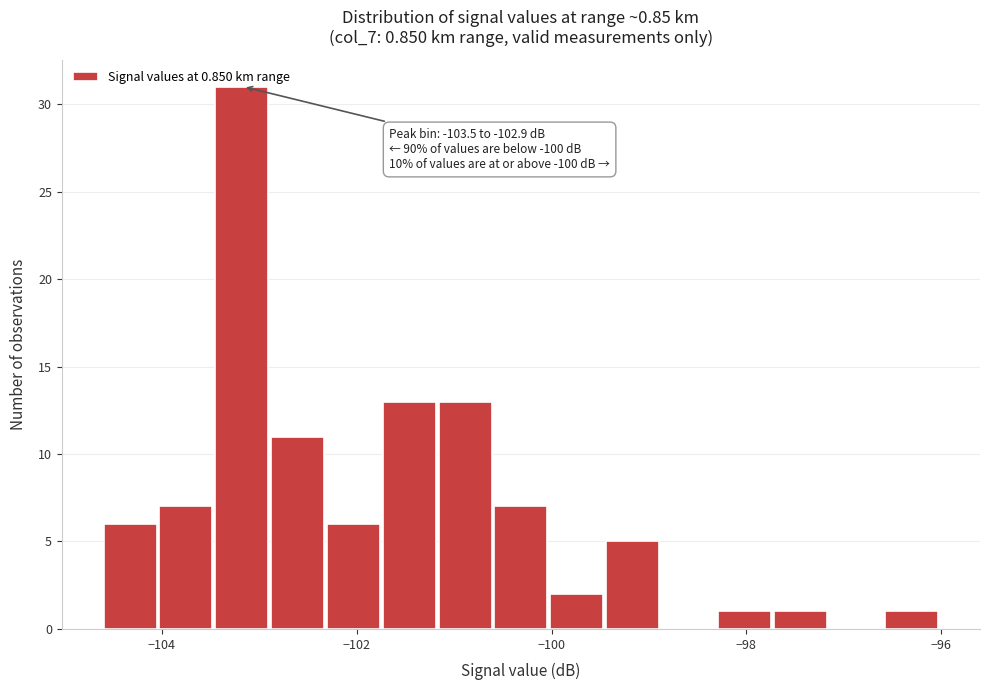

Around what value on the x-axis is the tallest bar? Give the approximate position of its centre, as read against the axis.

-103.2